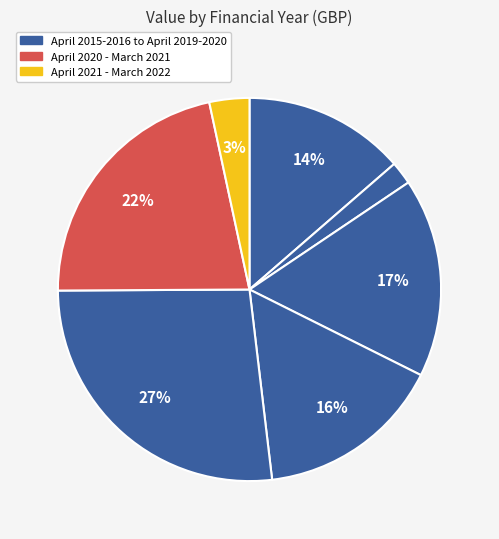

Rank the categories by value from lowest to highest.

April 2016 - March 2017, April 2021 - March 2022, April 2015 - March 2016, April 2018 - March 2019, April 2017 - March 2018, April 2020 - March 2021, April 2019 - March 2020